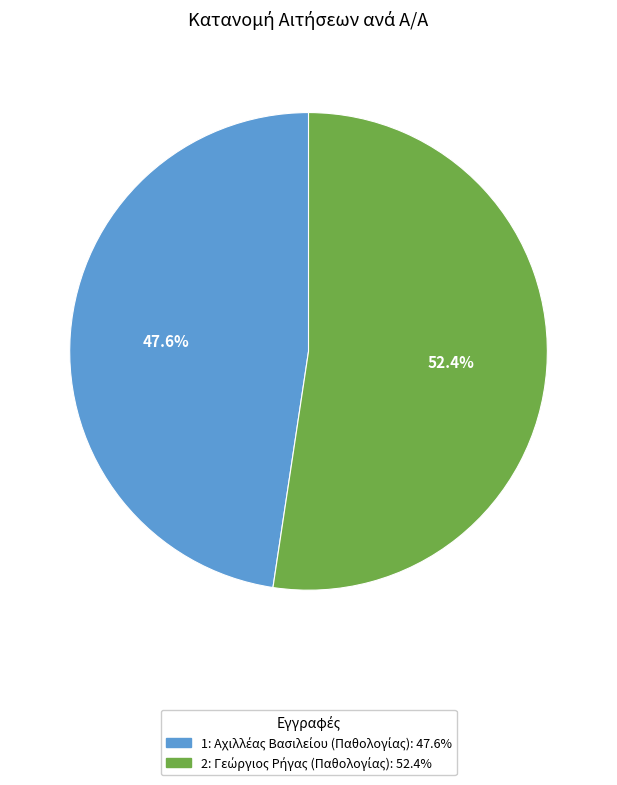

Count the number of slices in the pie.

2